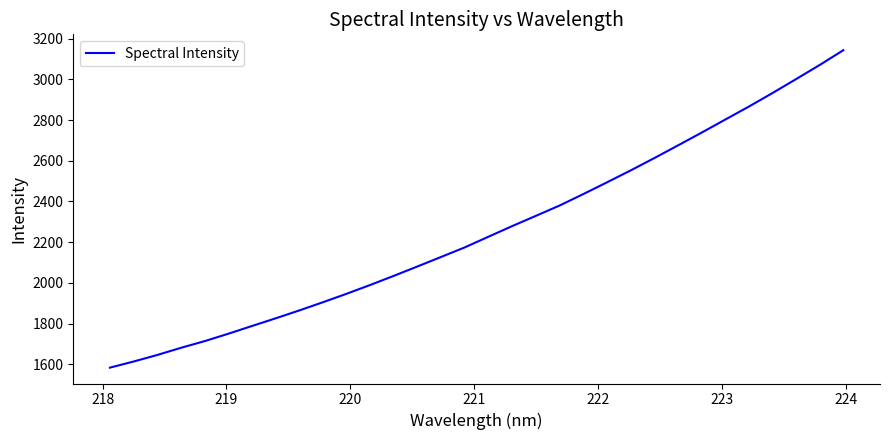

What is the maximum value shown in the chart?

3143.6